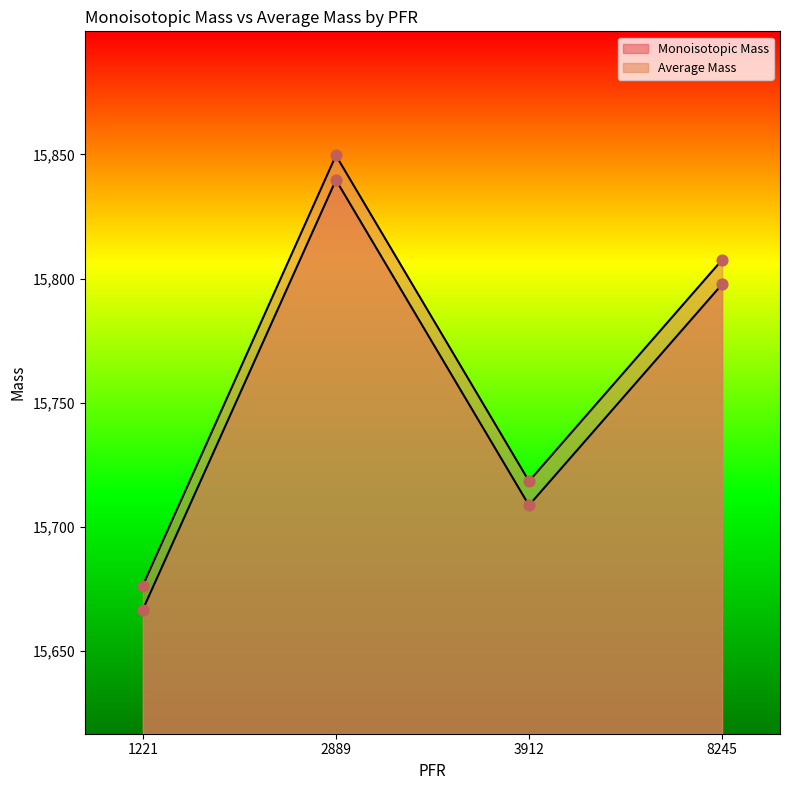

Which series contains the highest Y value?

Average Mass